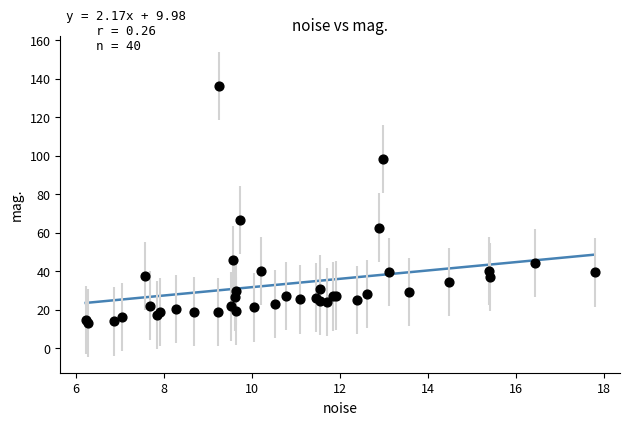

What Y value in the scatter plot is closest to 74?

66.7